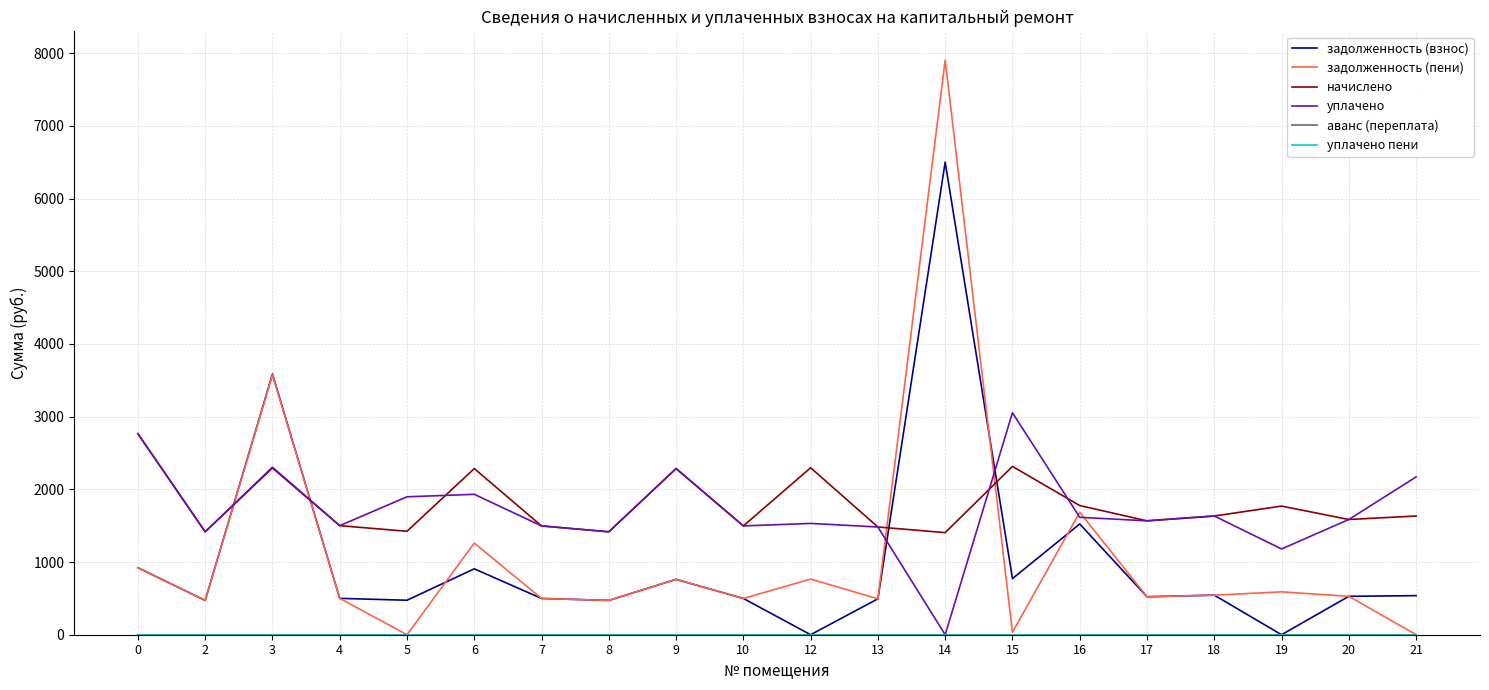

Which series changed the most between 19 and 21?

уплачено